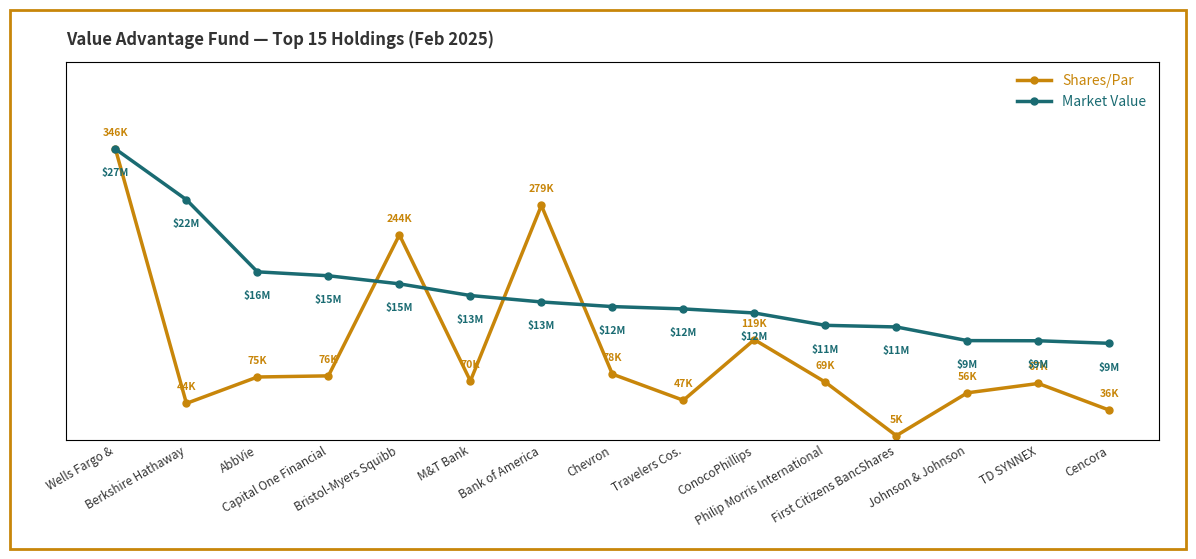

List the series in order of their peak value, lowest first.

Shares/Par, Market Value